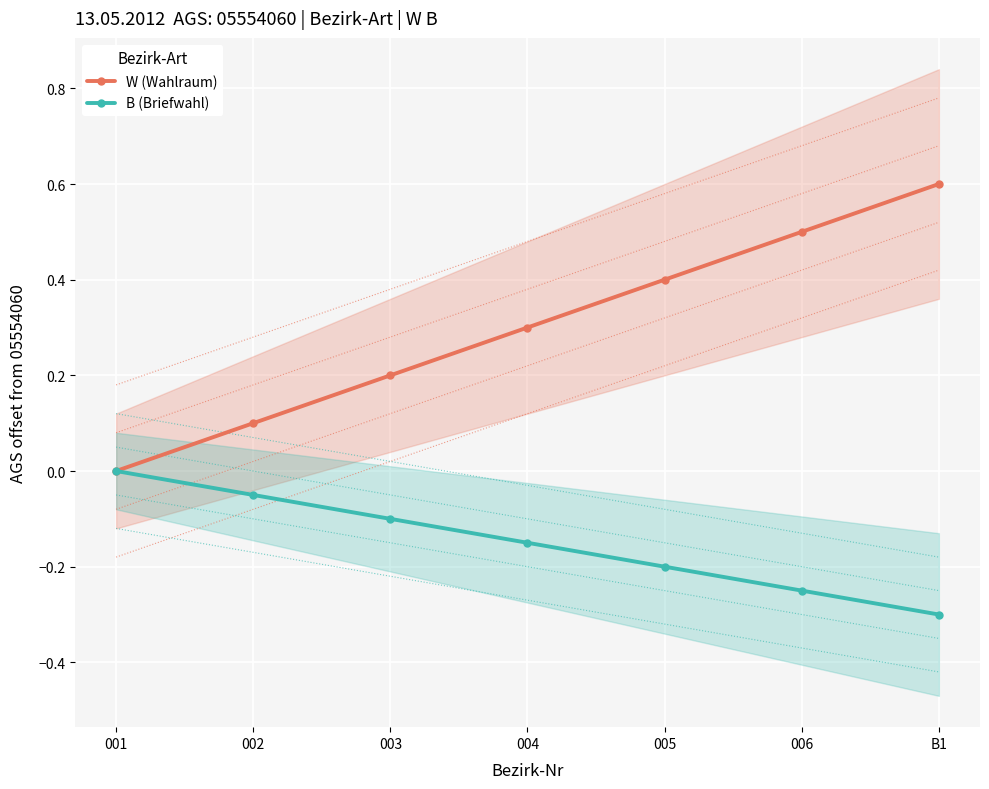

At how many categories does at least one series exceed 0?

6